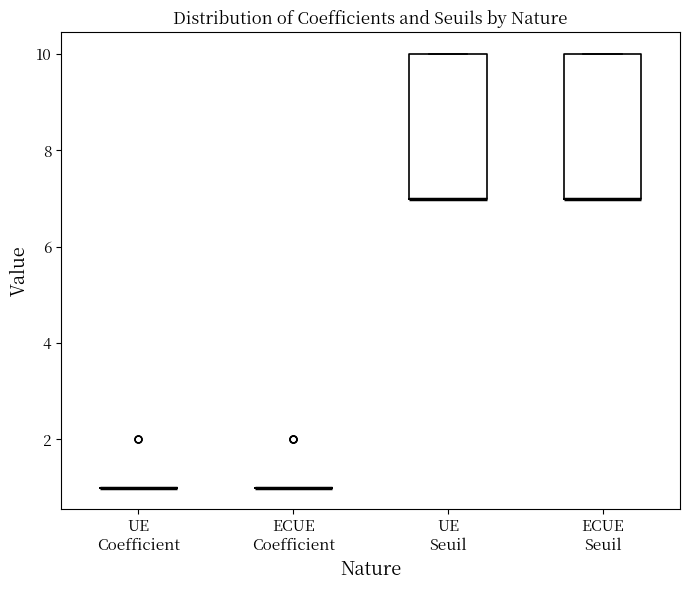

Reading left to right, read every box against the y-axis: the position of its median line, the range the box covers, and the ends of its whiskers. The values are not printed on the chart, so give them approximately, as read against the axis.

UE Coefficient: box collapsed to a line at 1, whiskers 1 to 1
ECUE Coefficient: box collapsed to a line at 1, whiskers 1 to 1
UE Seuil: median 7 (drawn on the box's lower edge), box 7 to 10, whiskers 7 to 10
ECUE Seuil: median 7 (drawn on the box's lower edge), box 7 to 10, whiskers 7 to 10